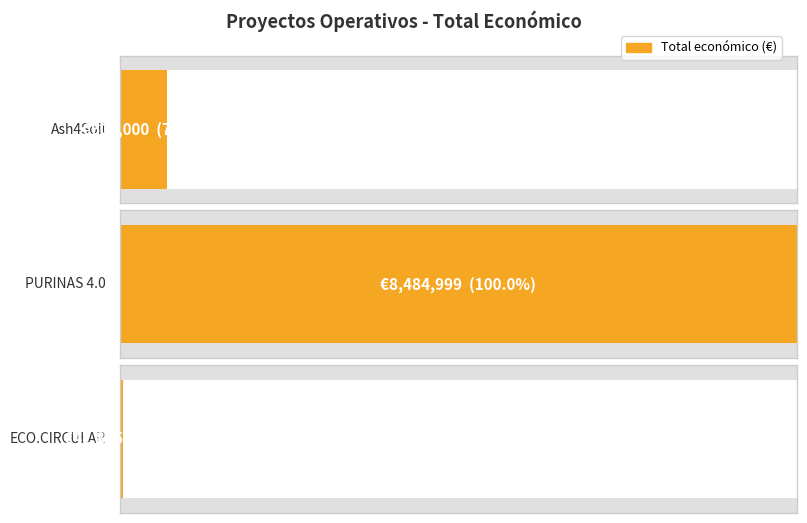

Between ECO.CIRCULAR and PURINAS 4.0, which is larger?

PURINAS 4.0